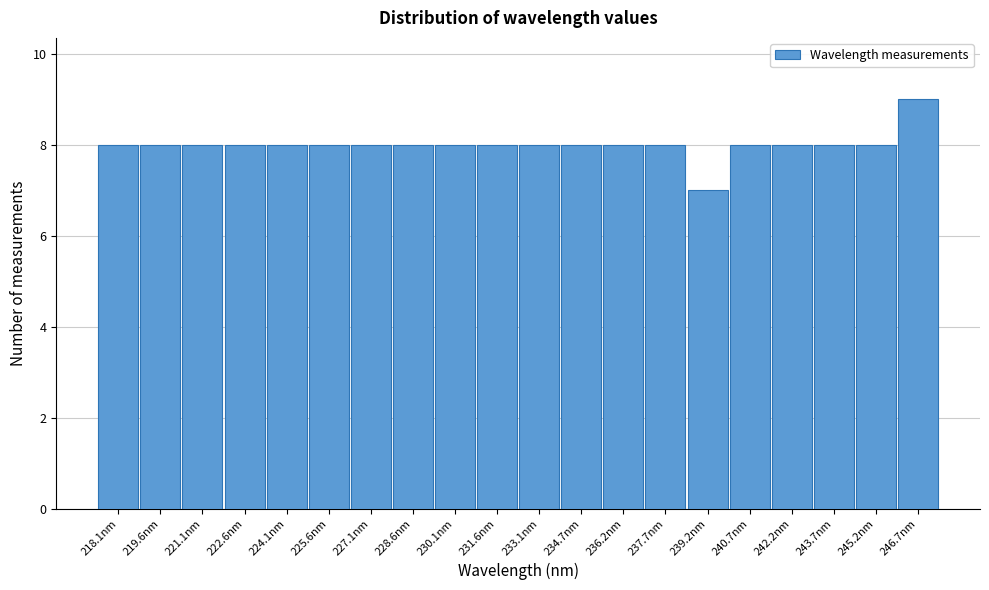

Reading left to right, list all the values displayed in this chart.

8	8	8	8	8	8	8	8	8	8	8	8	8	8	7	8	8	8	8	9